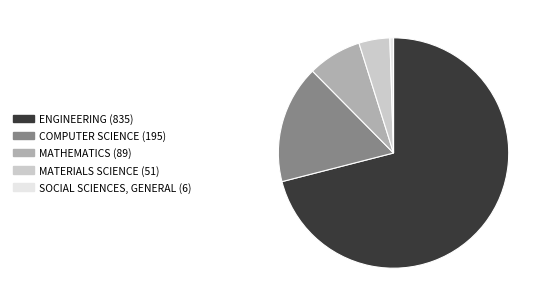

The ENGINEERING slice represents 84% of the pie. True or false?

False